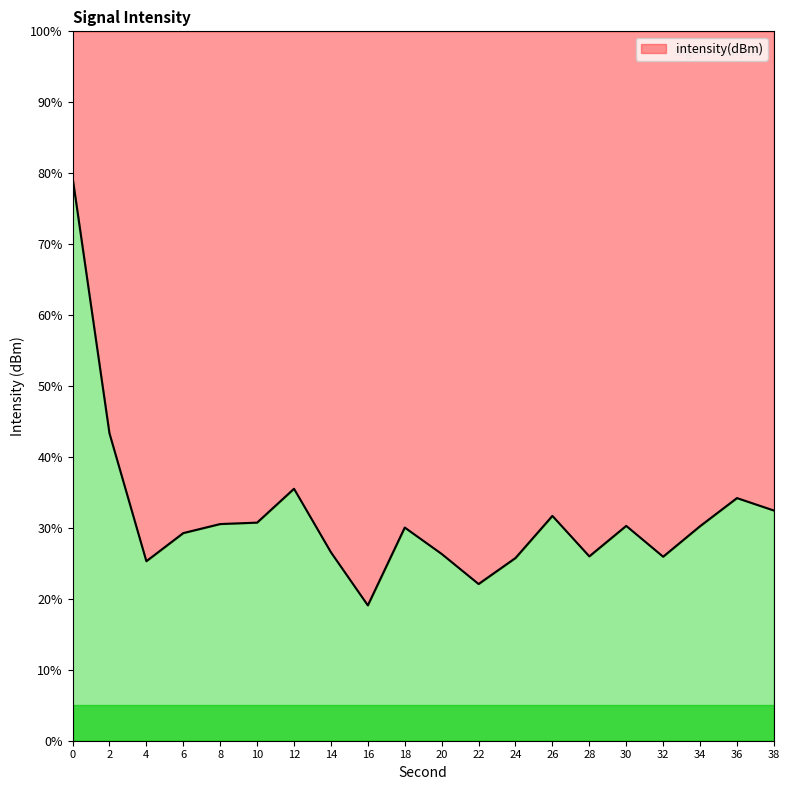

Count the number of data series in this chart.

1